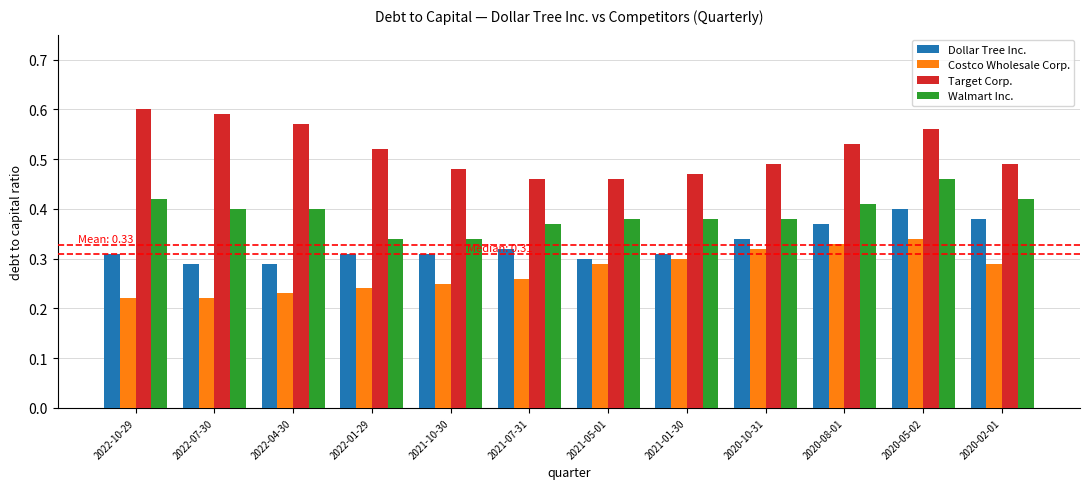

Rank the series by their maximum value, from lowest to highest.

Costco Wholesale Corp., Dollar Tree Inc., Walmart Inc., Target Corp.